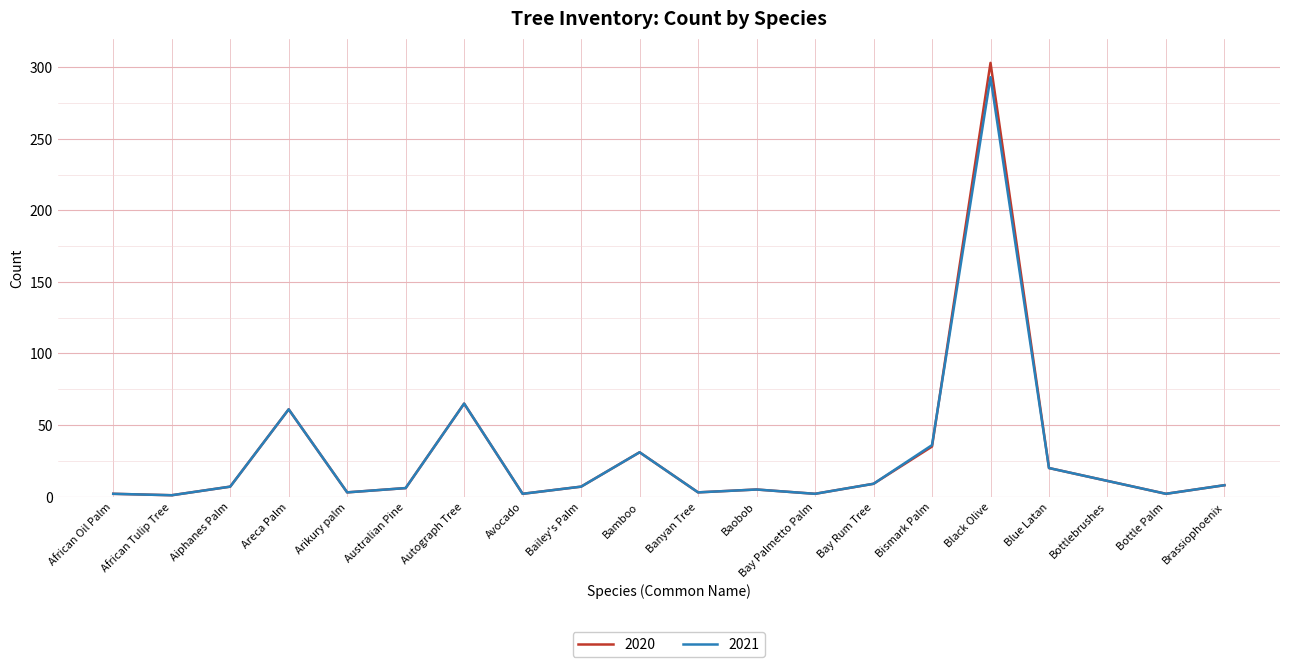

What are all the series names shown in the legend?

2020, 2021